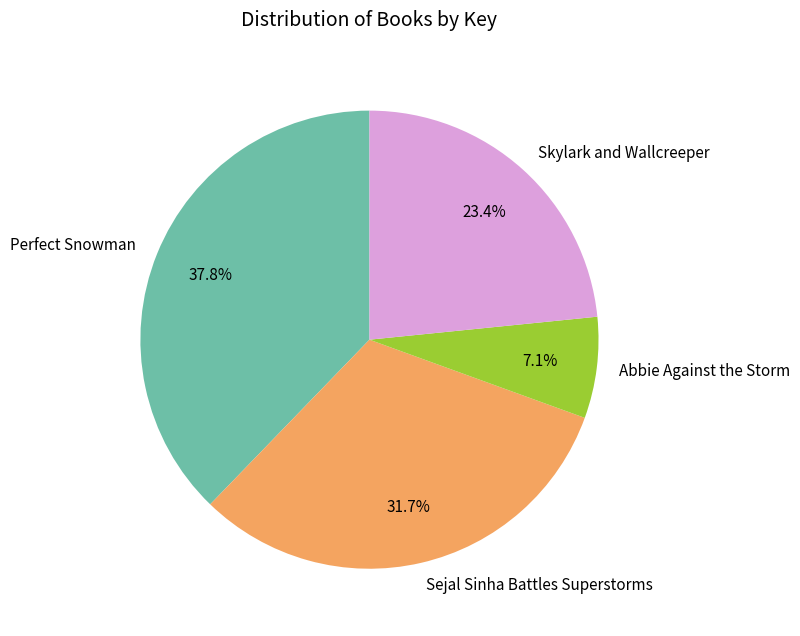

Count the number of slices in the pie.

4